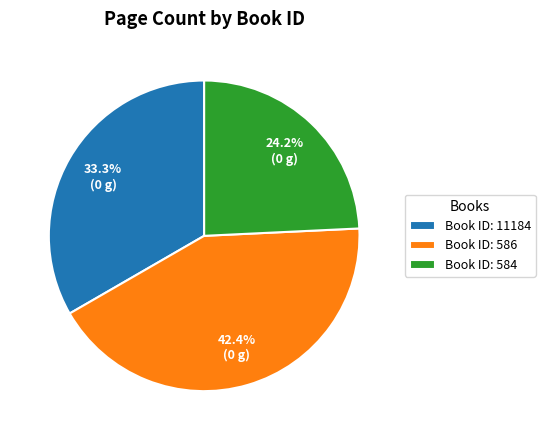

Which category has the biggest portion of the pie?

Book ID: 586